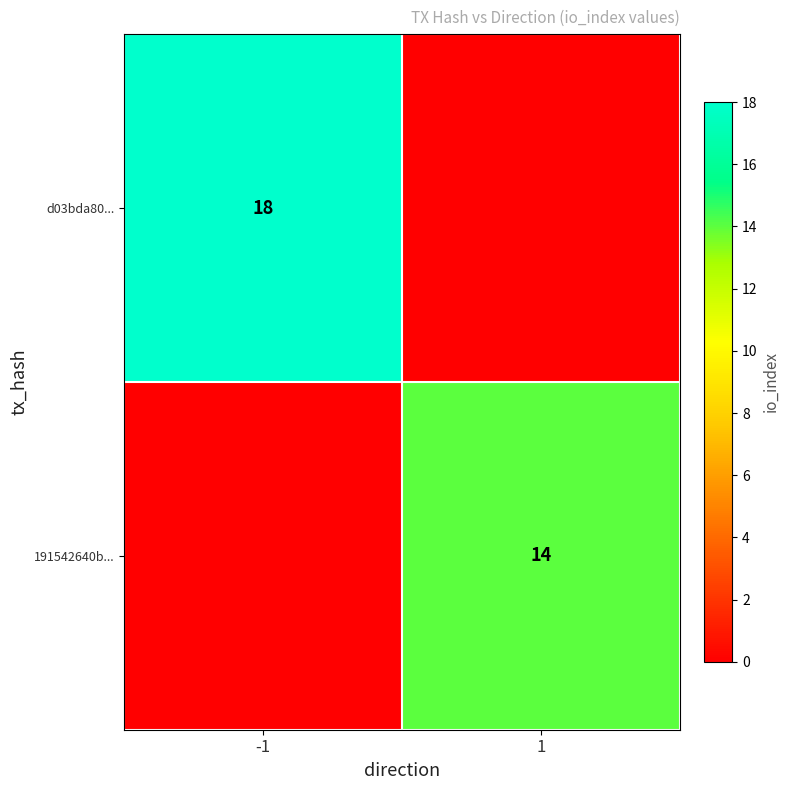

Is the value of d03bda80... at -1 greater than the value of 191542640b... at 1?

Yes